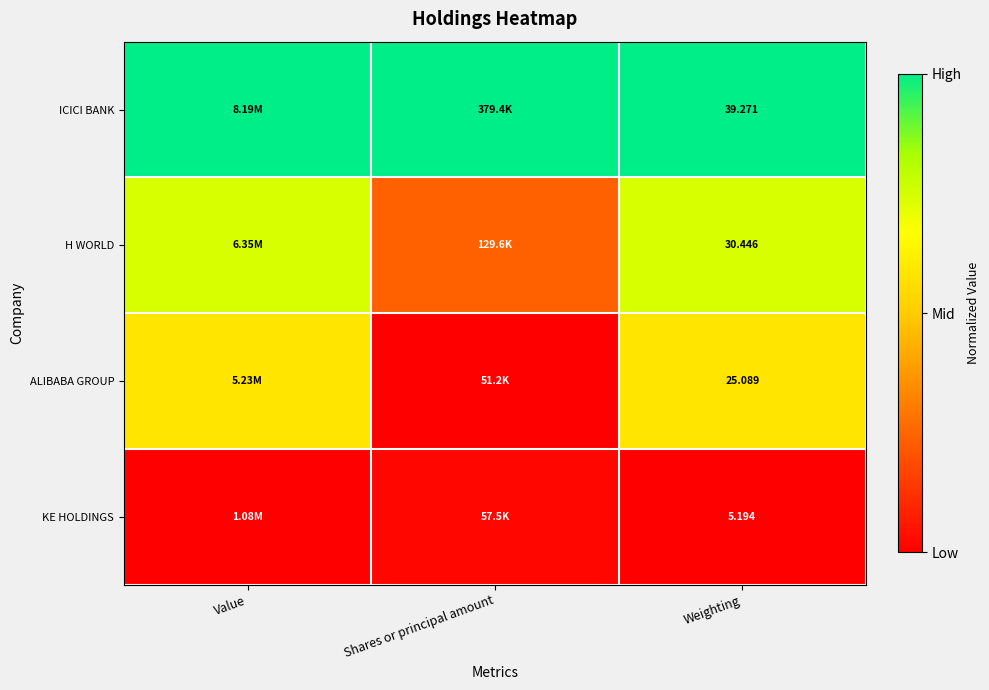

At how many categories does at least one series exceed 0?

3